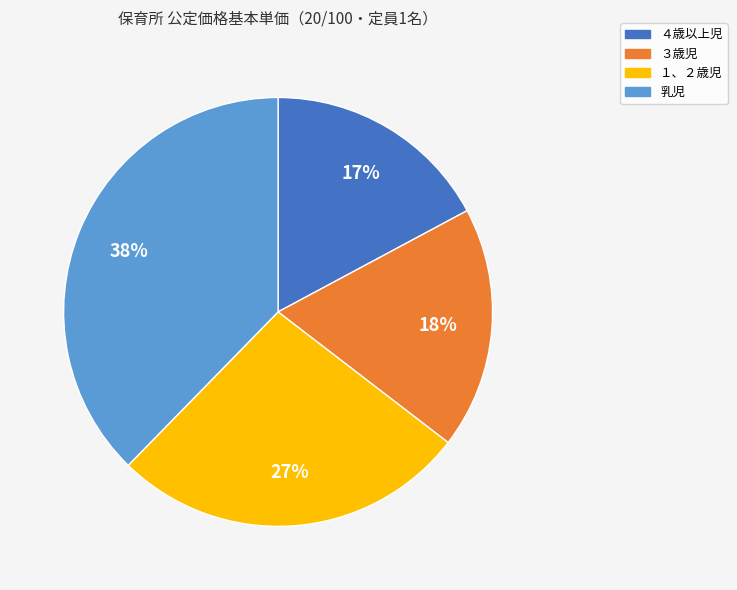

Does 乳児 account for over 50% of the chart?

No